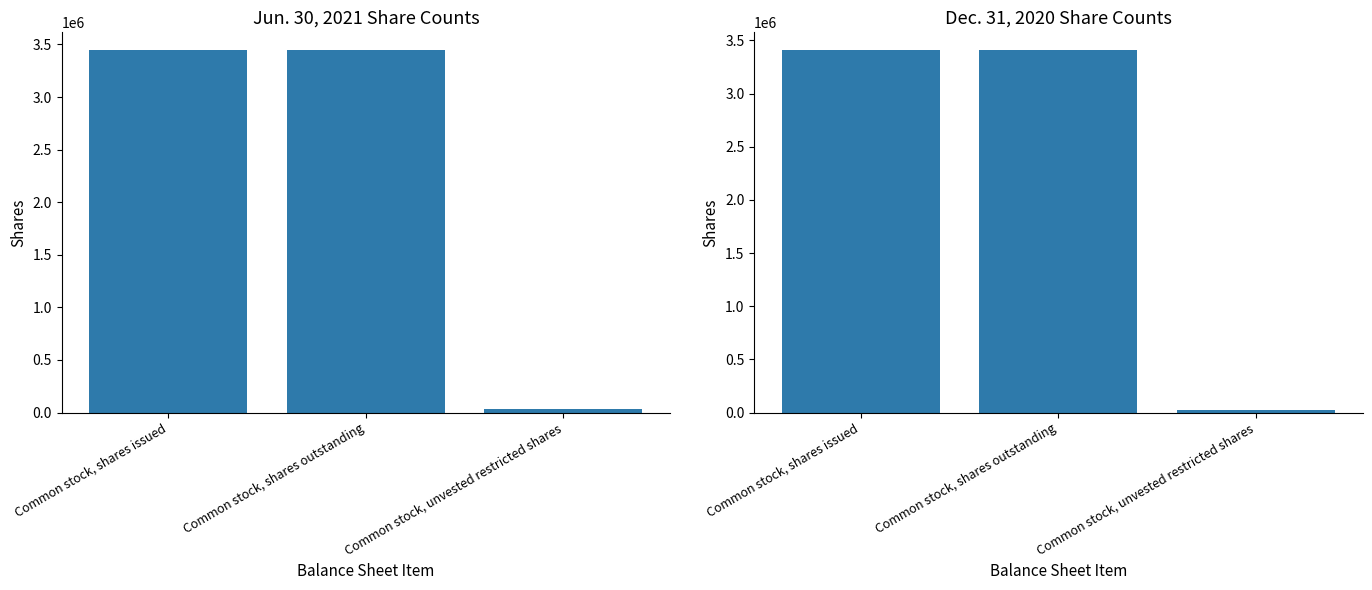

At which label is Dec. 31, 2020 closest to 1712981?

Common stock, unvested restricted shares